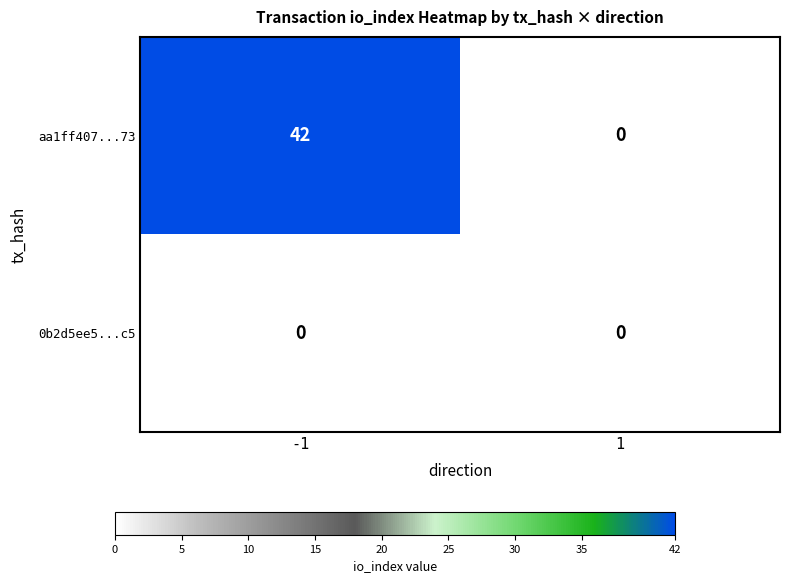

What is the greatest value displayed?

42